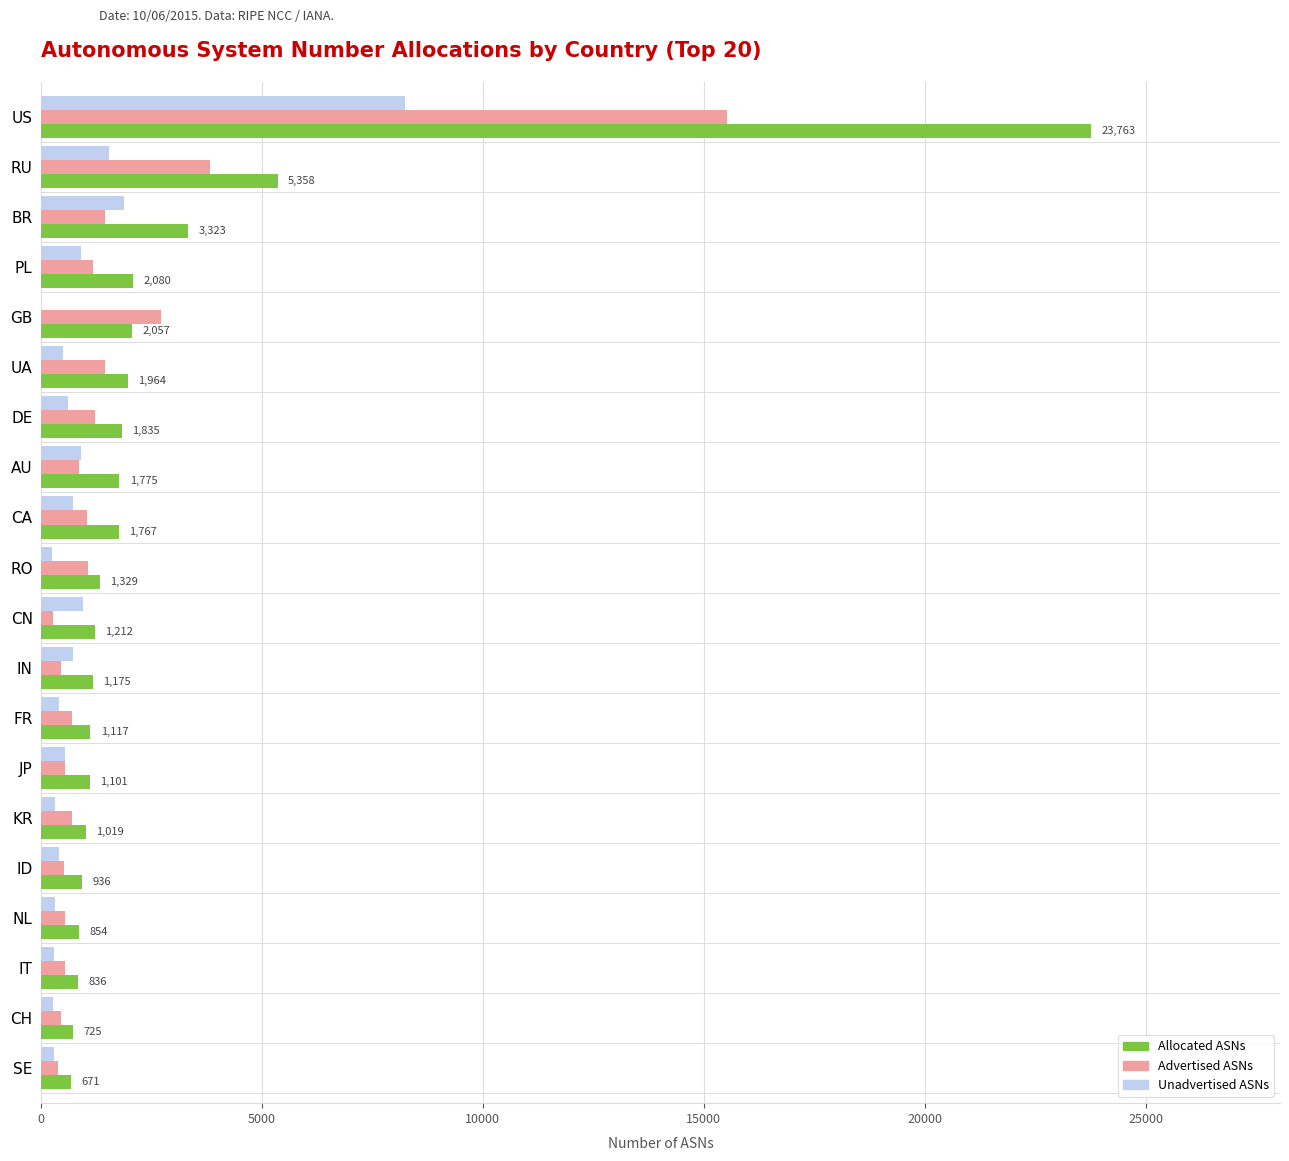

How many series are shown in this chart?

3